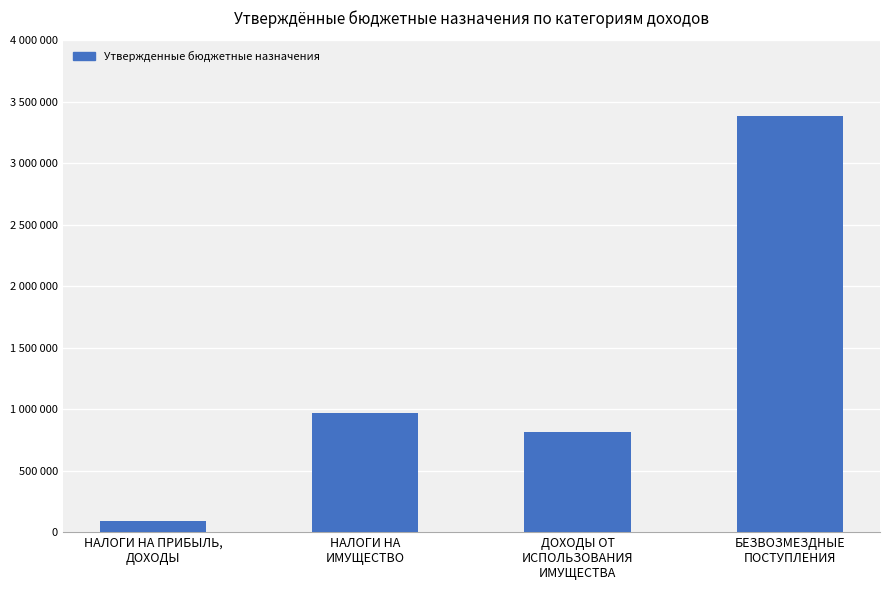

What is the label of the 1st bar from the left?

НАЛОГИ НА ПРИБЫЛЬ,
ДОХОДЫ